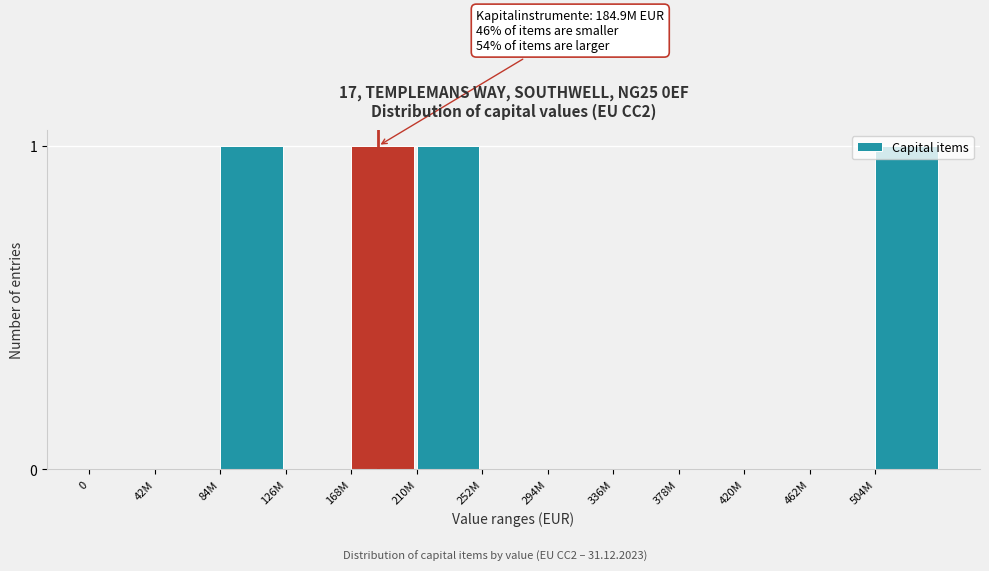

What is the change in value from 462M to 504M?

+1